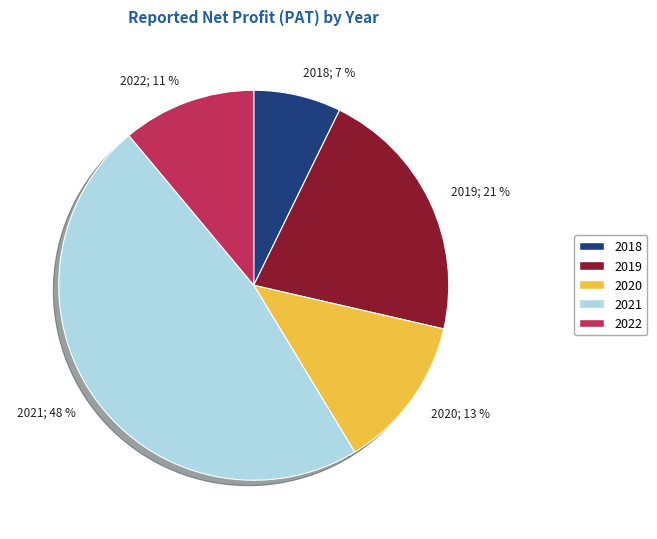

Between 2020 and 2022, which is larger?

2020